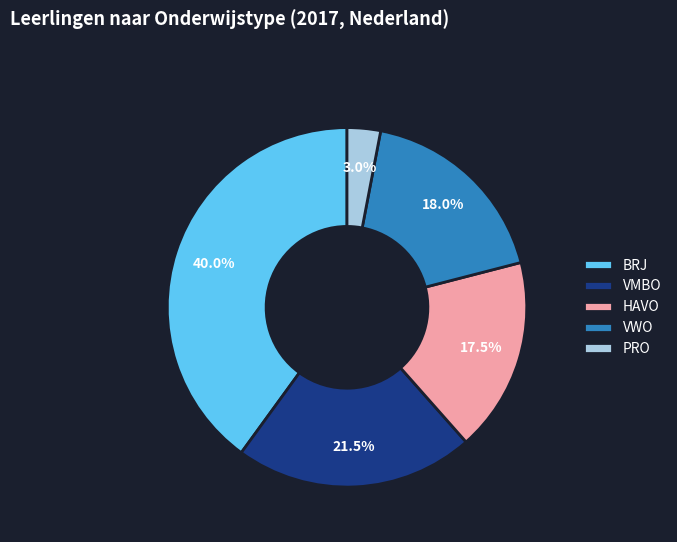

Which slice is the smallest?

PRO